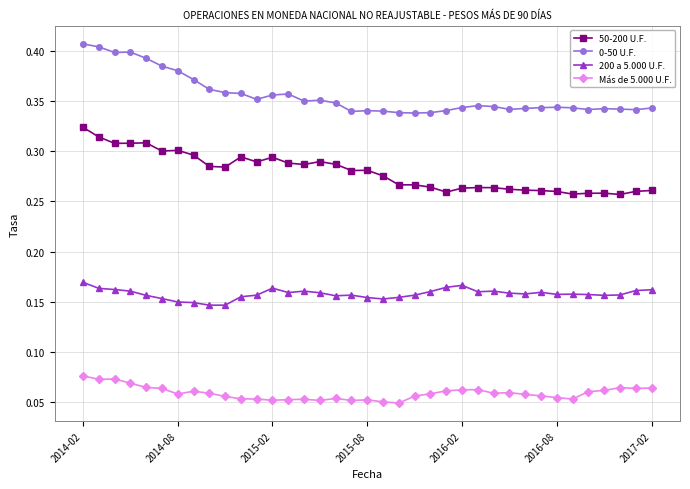

True or false: 50-200 U.F. and Más de 5.000 U.F. cross at least once.

False